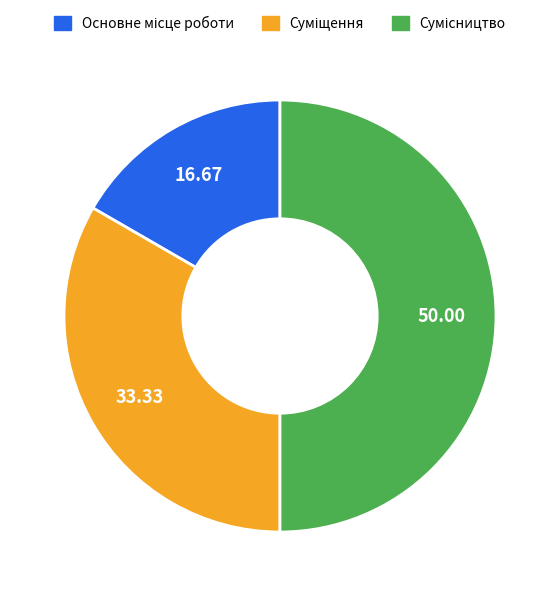

Which category has the smallest portion of the pie?

Основне місце роботи